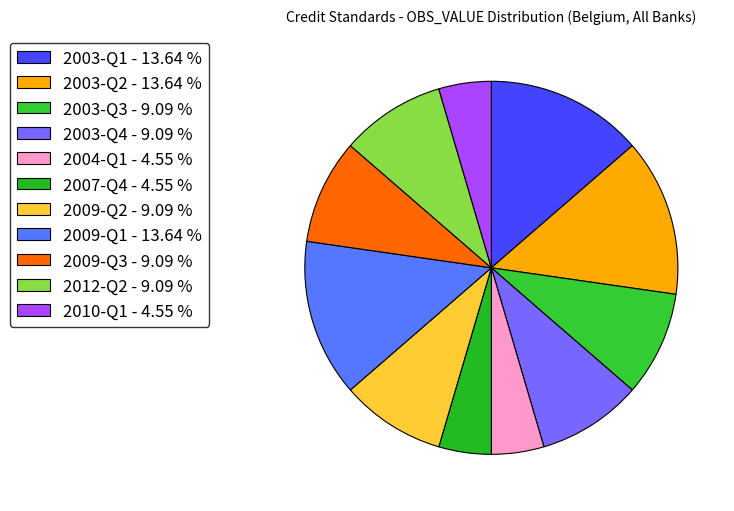

How many slices are in this pie chart?

11